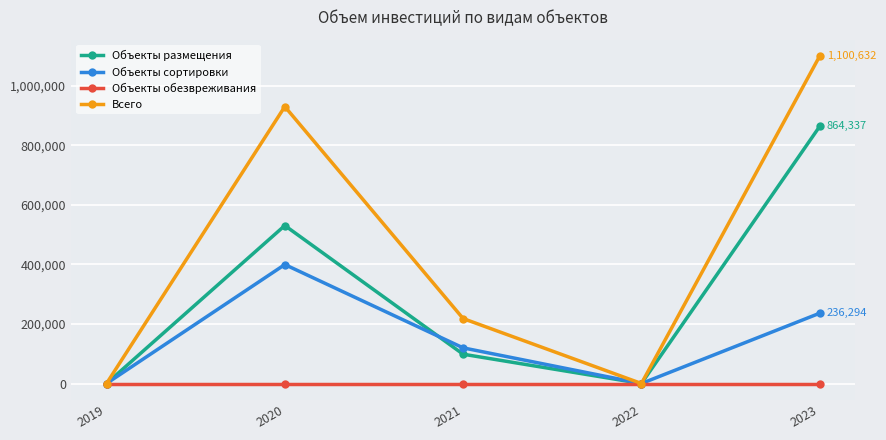

Reading left to right, extract all data points from this chart.

Объекты размещения: 2019=0	2020=530966	2021=98470	2022=0	2023=864337
Объекты сортировки: 2019=0	2020=399801	2021=119805	2022=0	2023=236294
Объекты обезвреживания: 2019=0	2020=0	2021=0	2022=0	2023=0
Всего: 2019=0	2020=930767	2021=218275	2022=0	2023=1100632